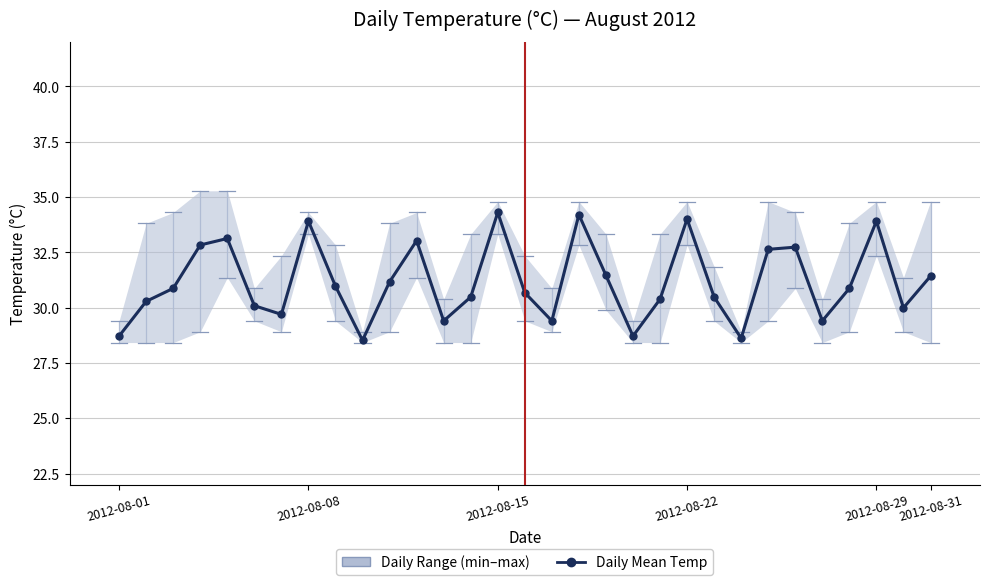

The value at 19 is 8.1. True or false?

False